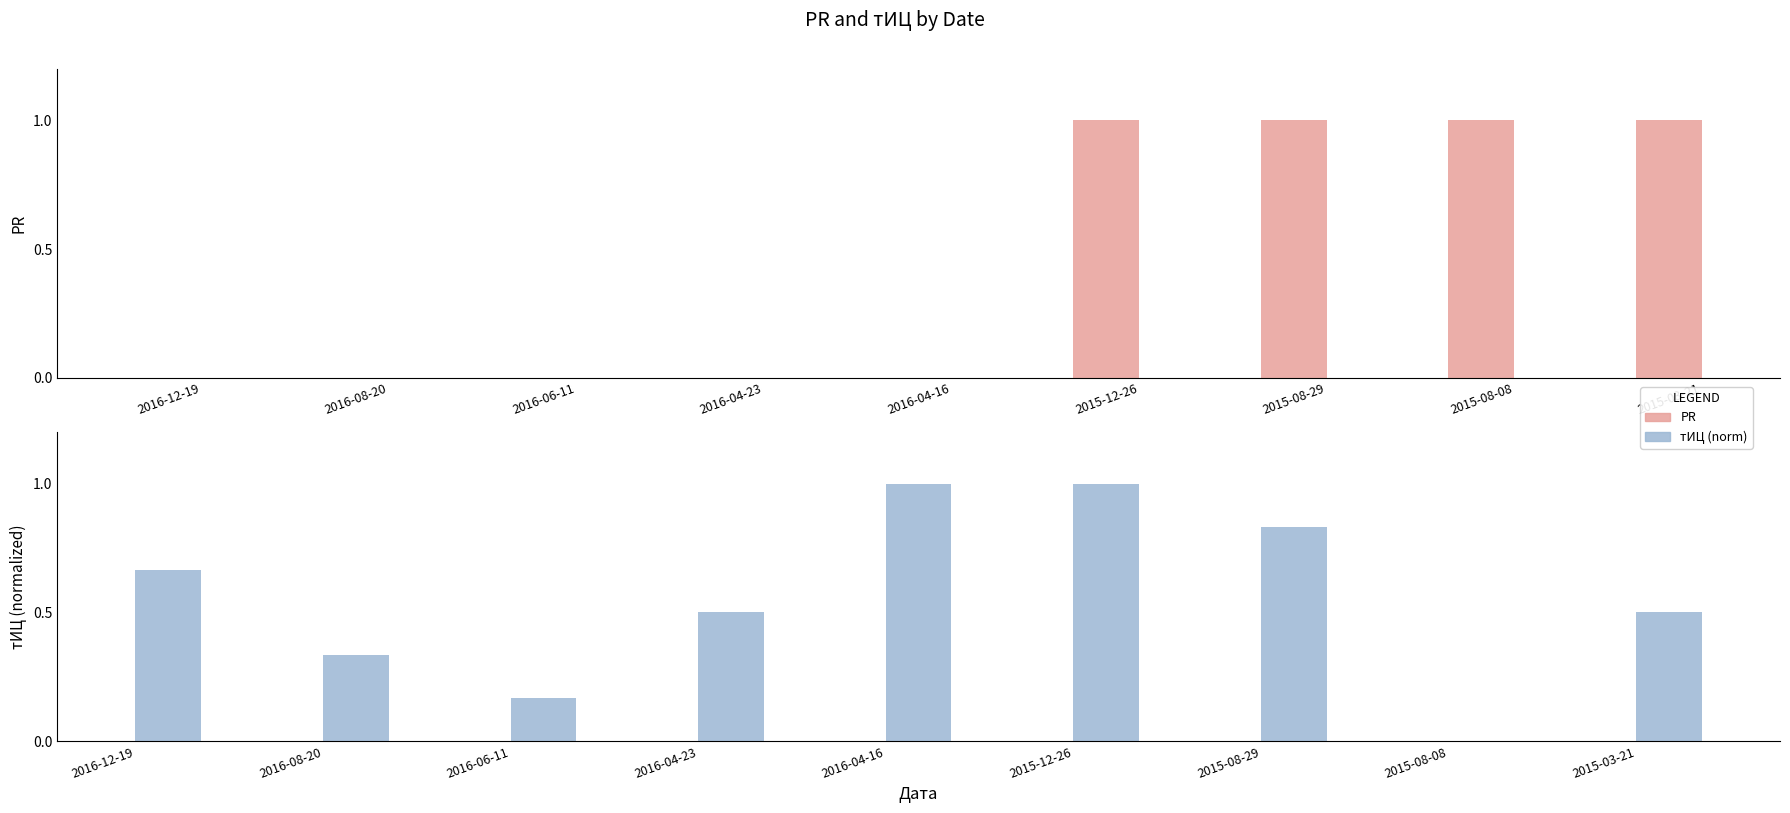

What is the average value of the тИЦ (norm) series?

0.6